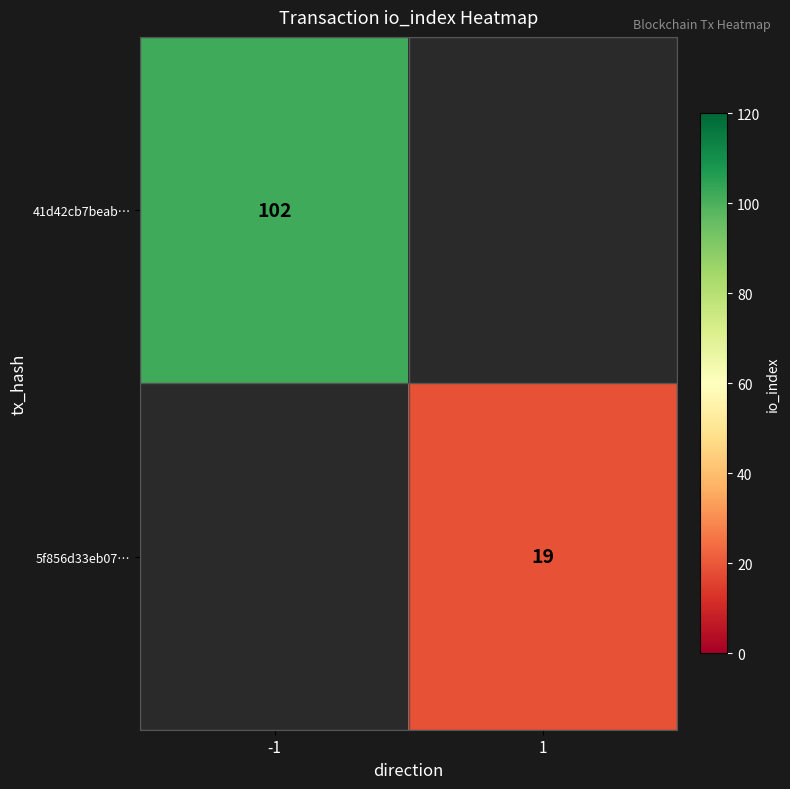

The value of 5f856d33eb07… at 1 is 30. True or false?

False